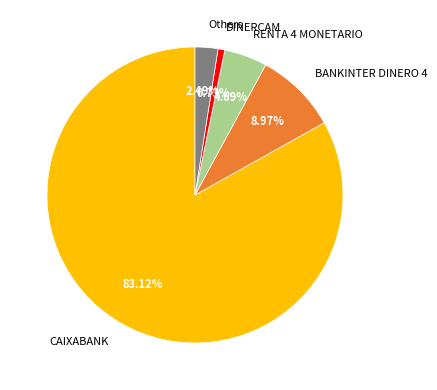

Is there a majority slice in this chart?

Yes